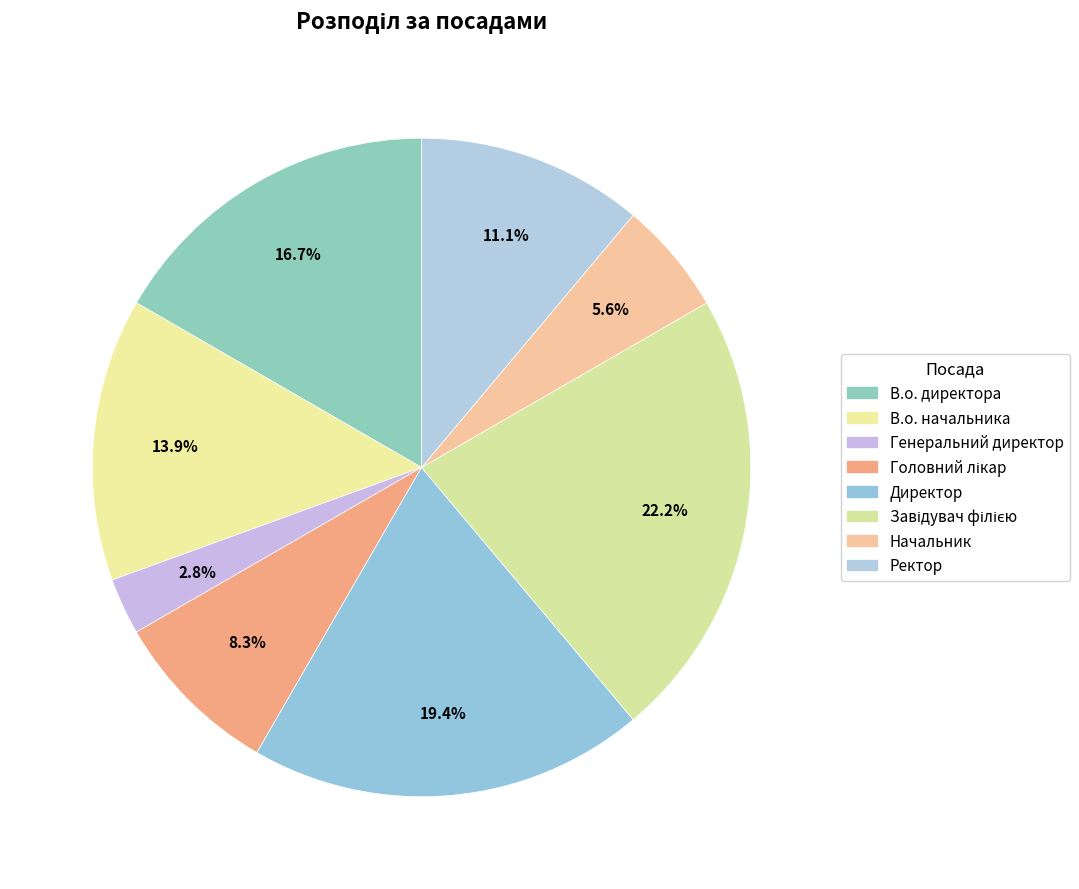

Between Завідувач філією and В.о. начальника, which is larger?

Завідувач філією